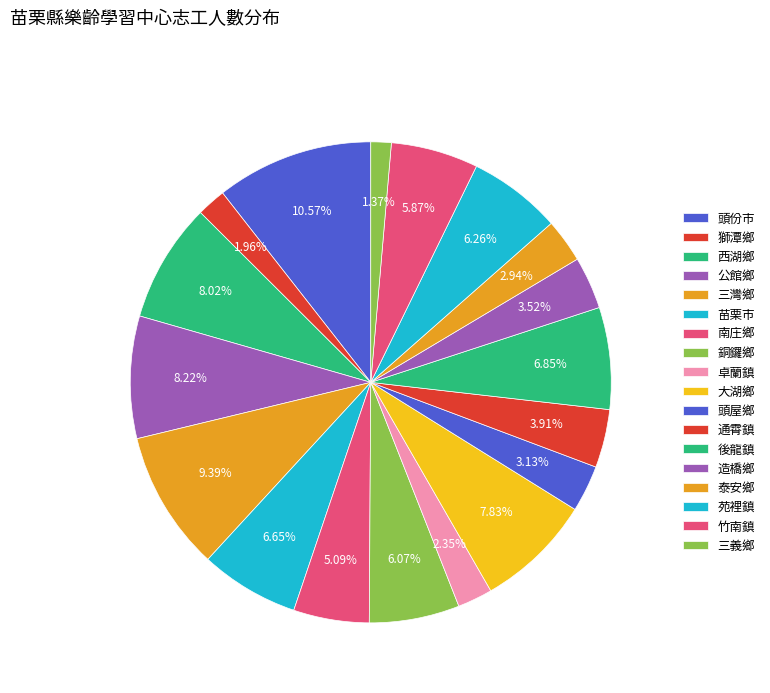

Count the number of slices in the pie.

18